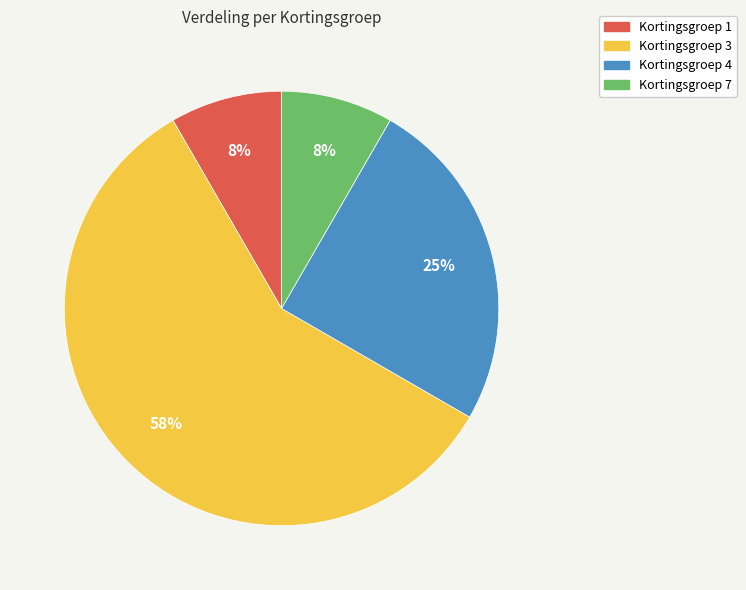

To the nearest percent, what percentage of the pie is Kortingsgroep 7?

8%